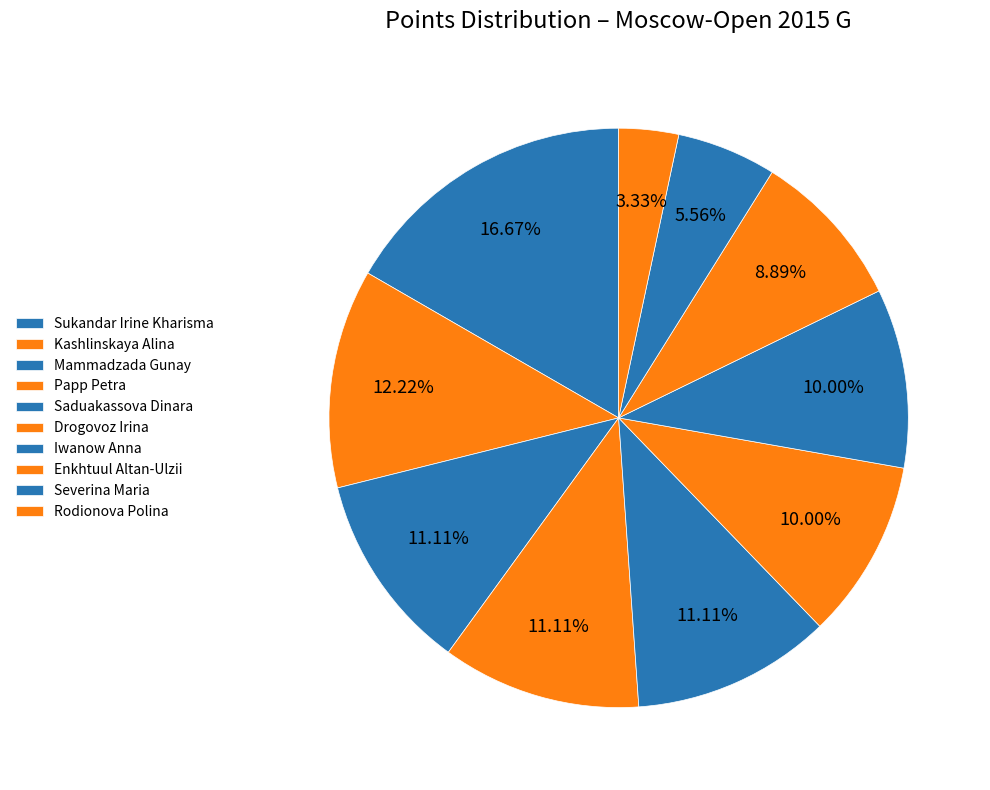

Is there a majority slice in this chart?

No